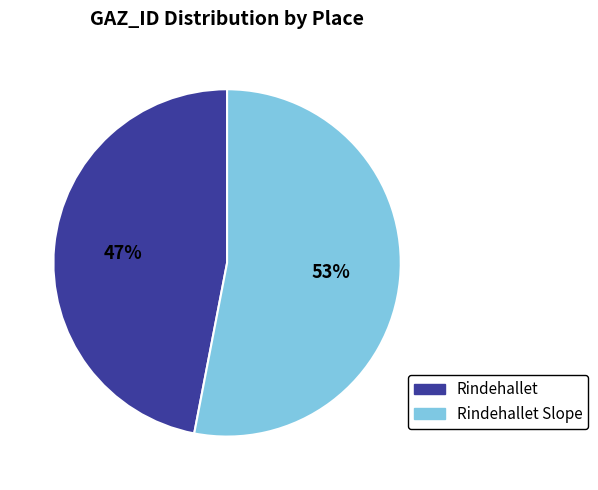

Is there a majority slice in this chart?

Yes